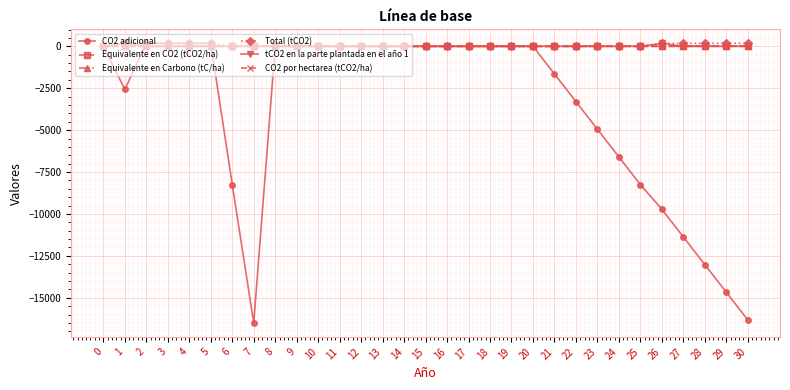

Which series ends up on top after the final intersection of Total (tCO2) and Equivalente en CO2 (tCO2/ha)?

Total (tCO2)